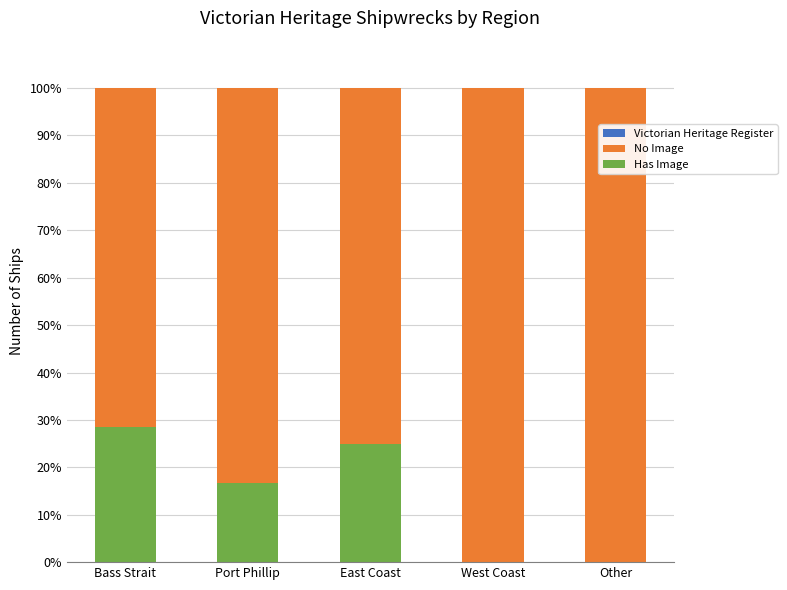

What is the label of the 4th bar from the right?

Port Phillip